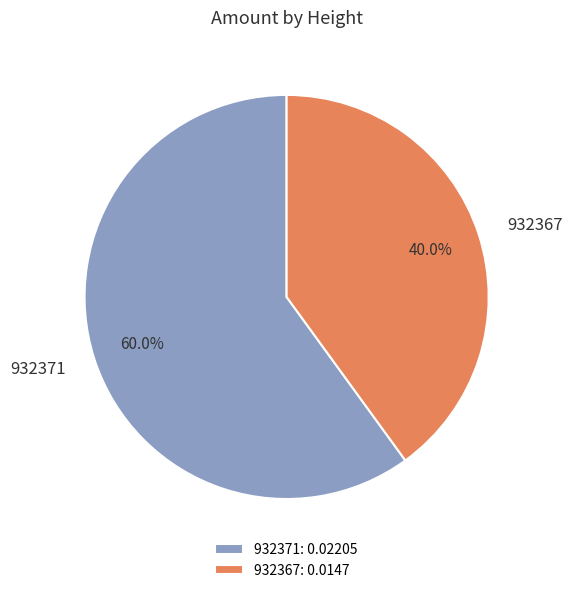

What is the total percentage of 932367 and 932371?

100.0%